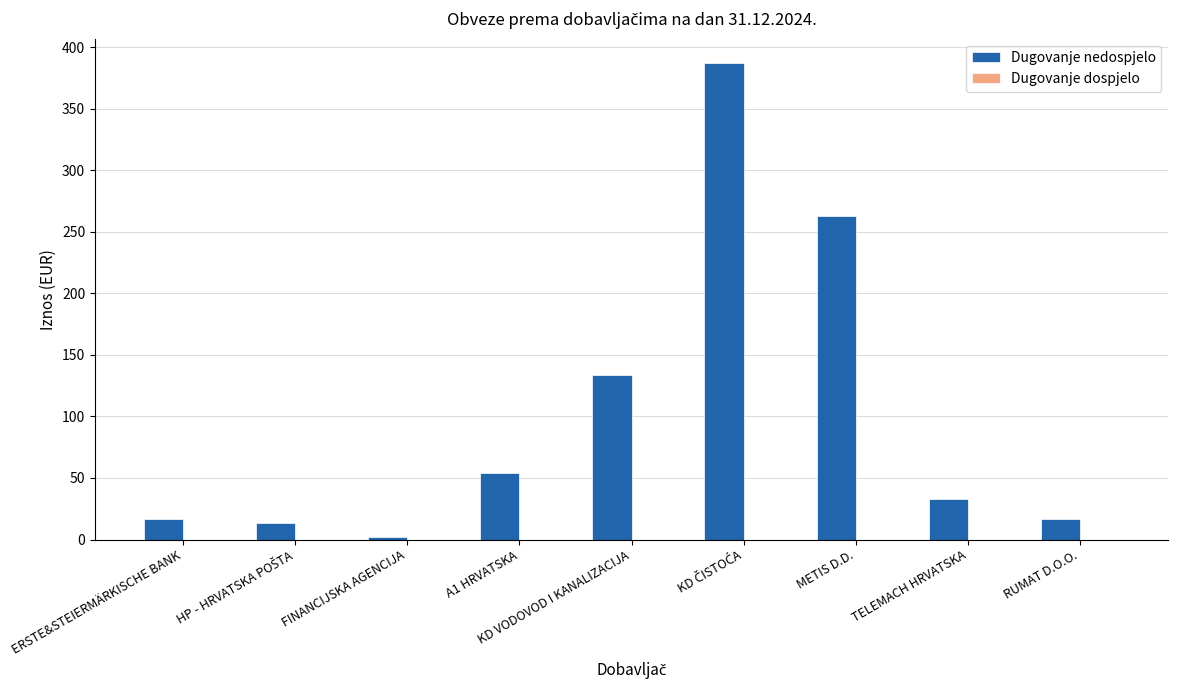

Is it true that the value at METIS D.D. is 373.4?

False